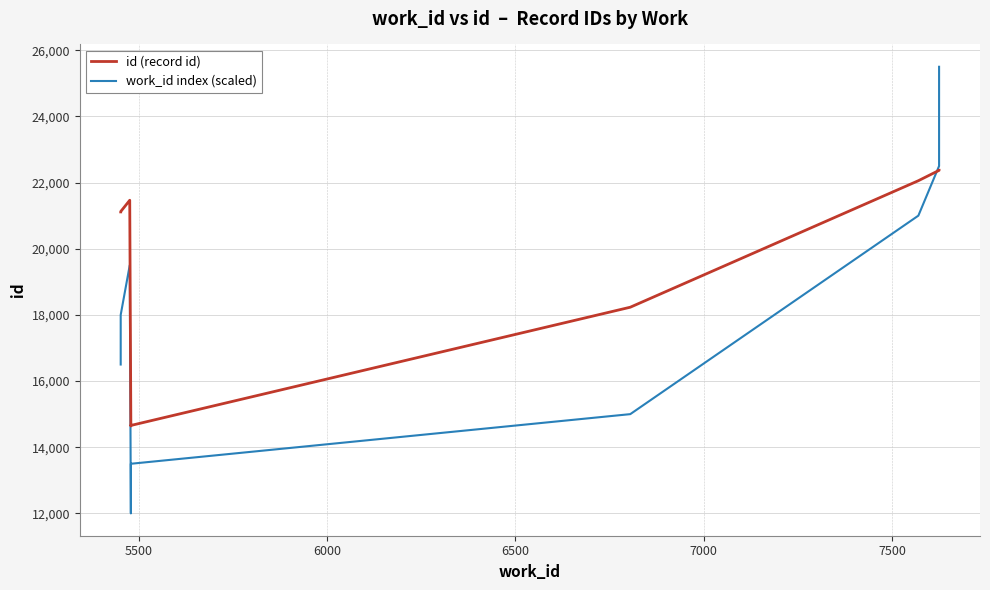

Which series has the widest spread of values?

work_id index (scaled)